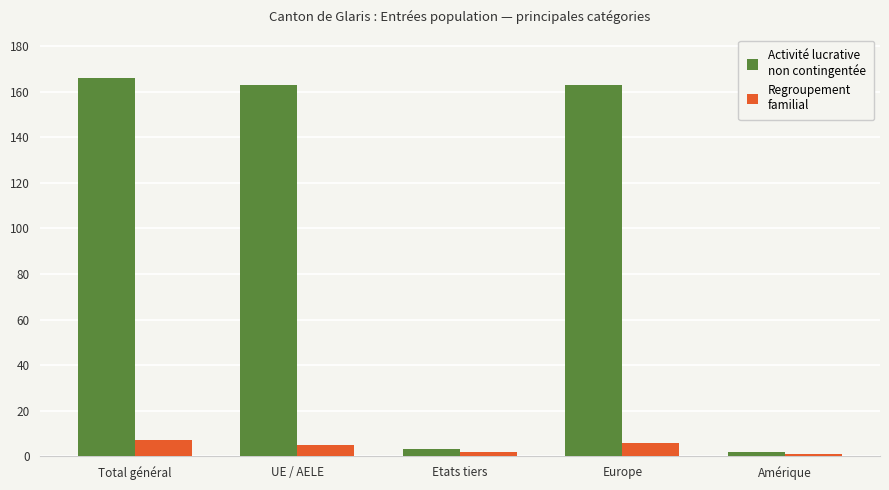

What is the total value across all series at Total général?

173